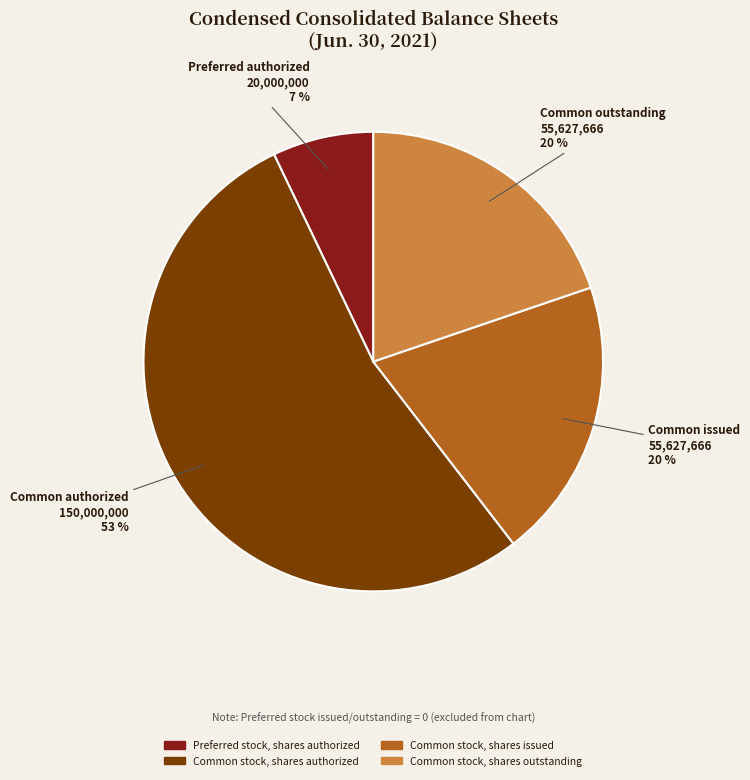

To the nearest percent, what is the average slice percentage?

25%